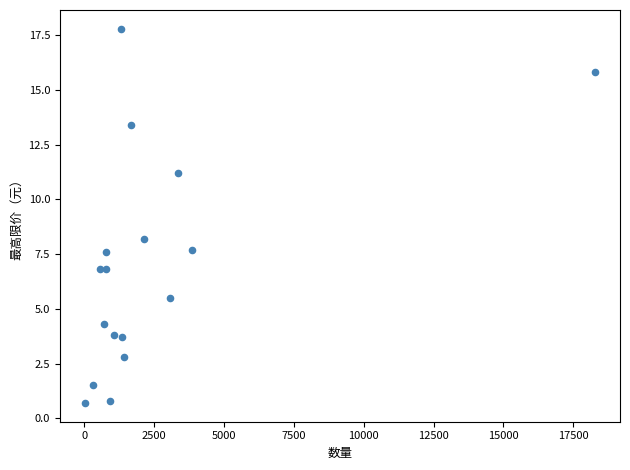

What Y value in the scatter plot is closest to 9?

8.2